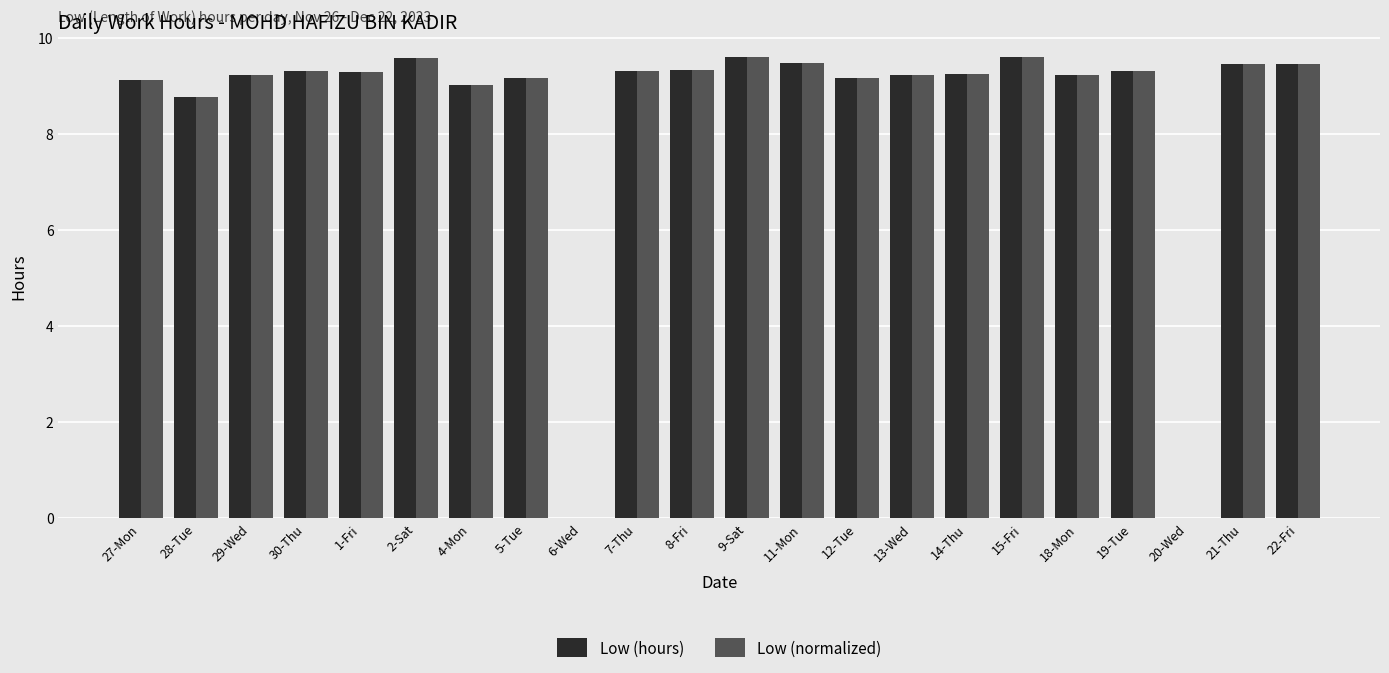

What is the sum of the Low (normalized) values at 29-Wed and 27-Mon?

18.4